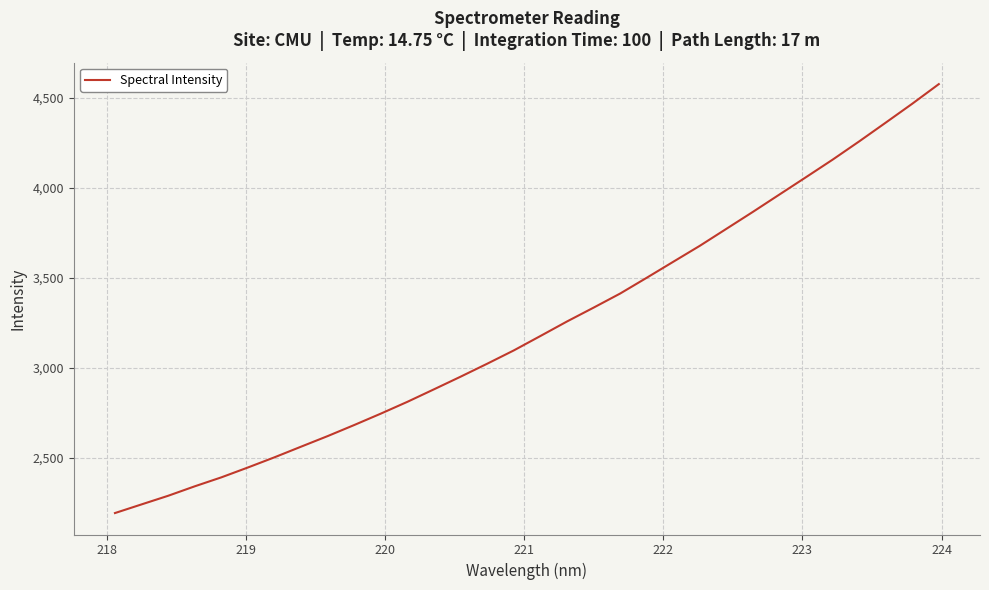

What is the maximum value shown in the chart?

4575.4